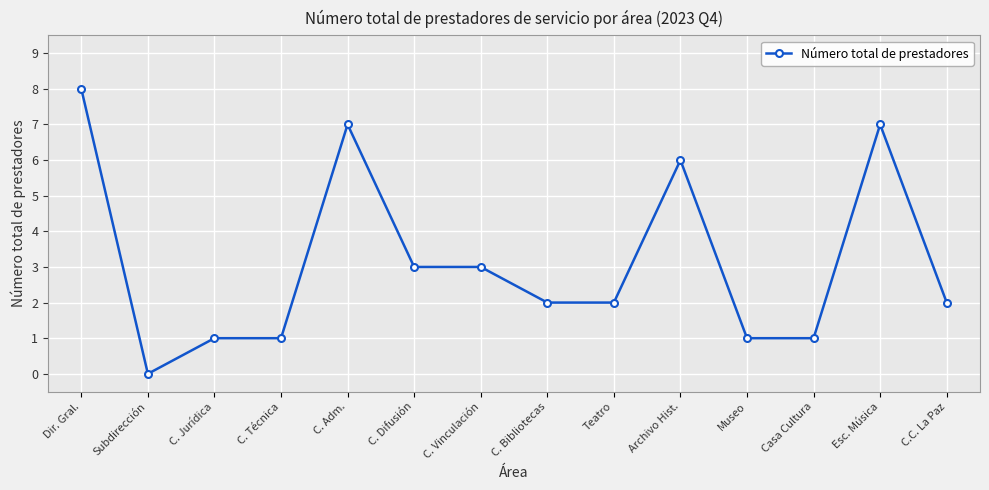

What is the change in value from C. Difusión to Museo?

-2